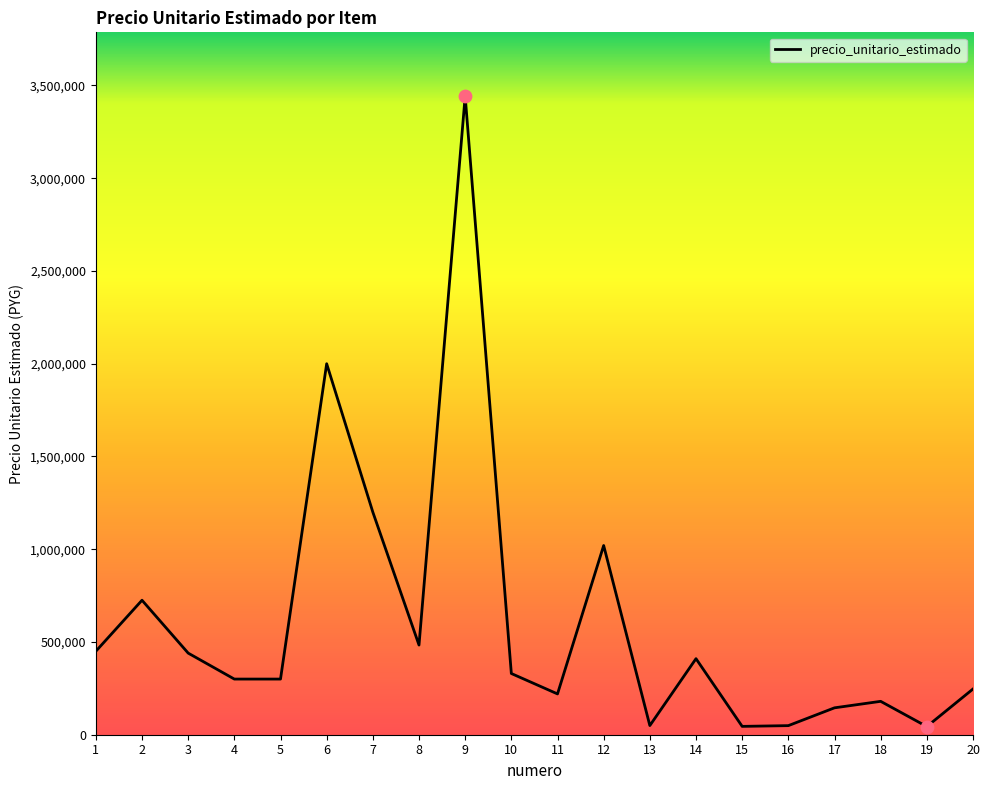

Which has a higher value, 20 or 7?

7